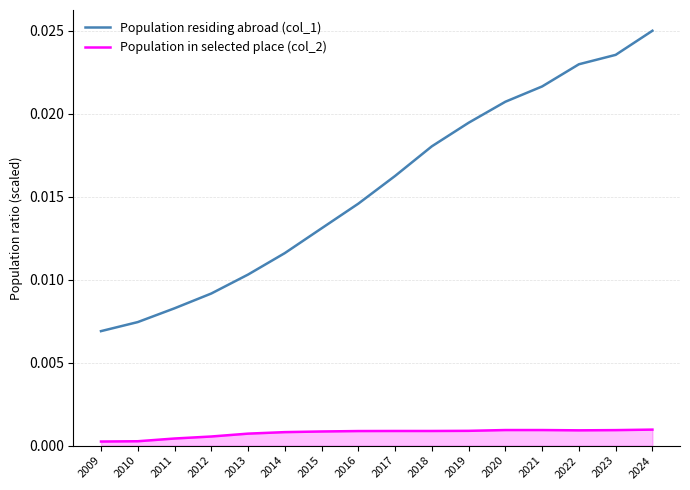

The Population in selected place (col_2) series shows 0.0 at 2013. True or false?

True